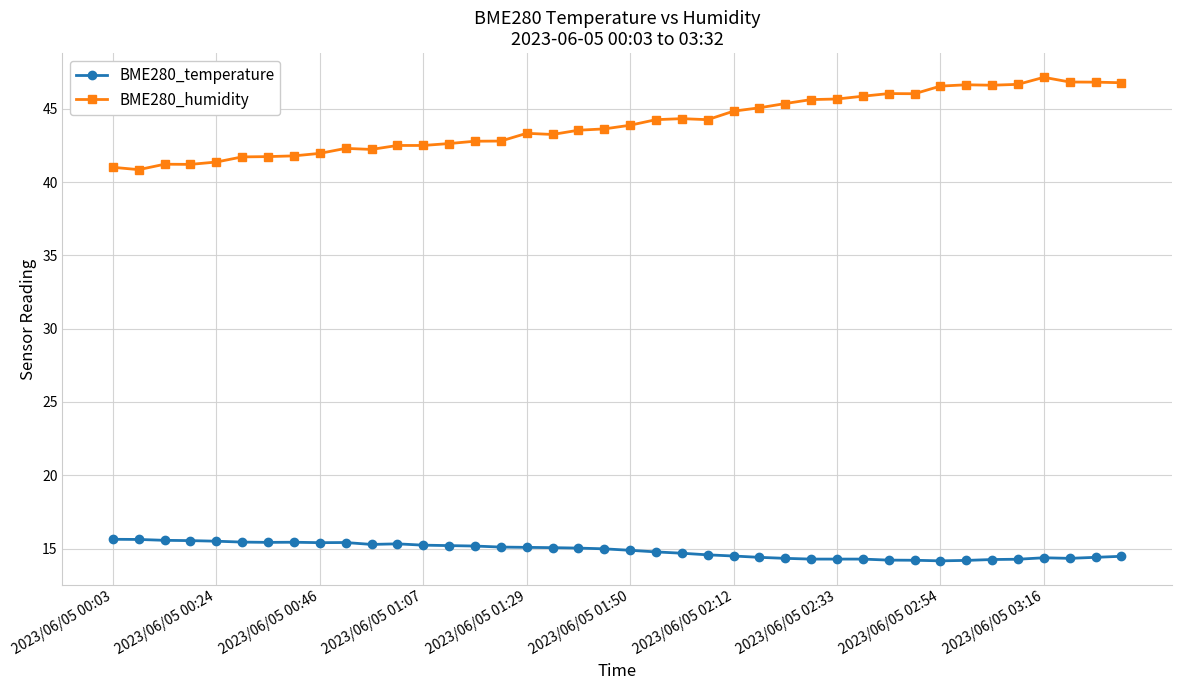

What is the highest value of the BME280_temperature series?

15.6